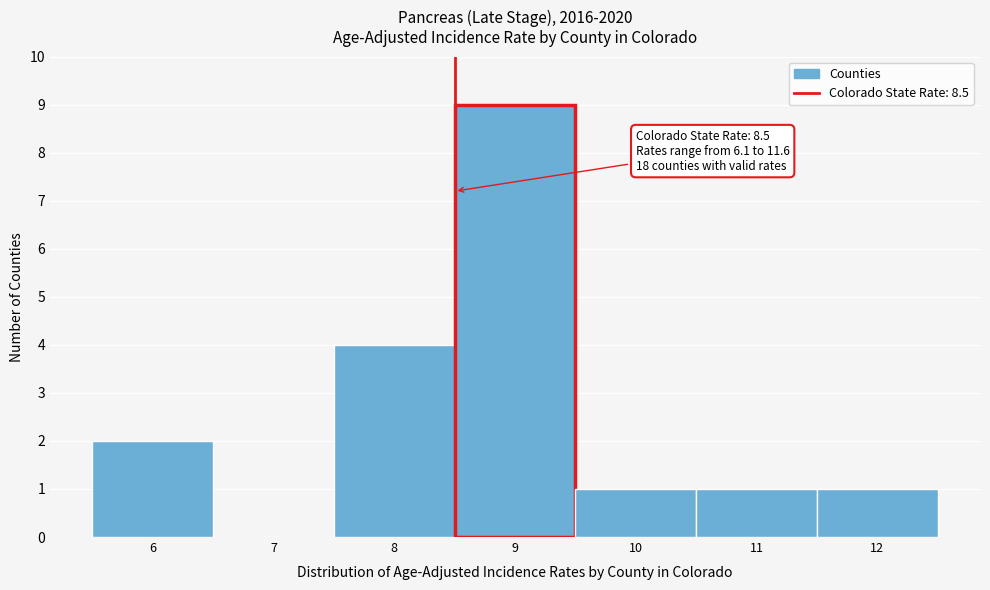

Over which range of the x-axis is the bar tallest?

8.5 to 9.5